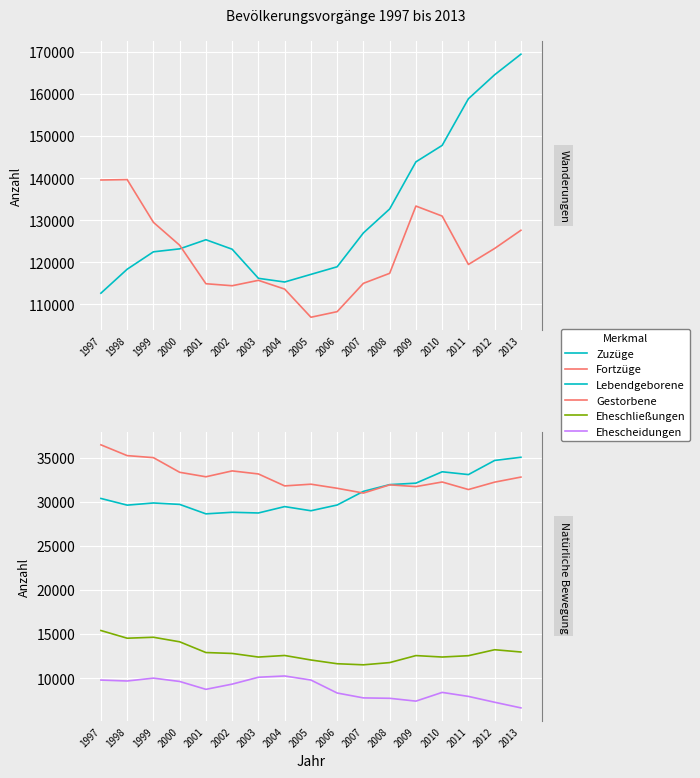

What are all the series names shown in the legend?

Zuzüge, Fortzüge, Lebendgeborene, Gestorbene, Eheschließungen, Ehescheidungen